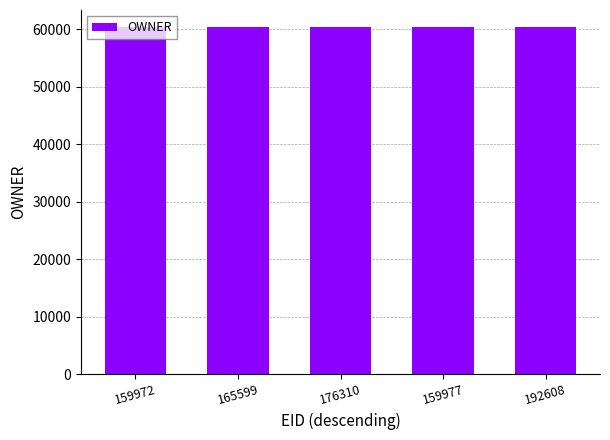

True or false: the data shows 95100 at 159972.

False